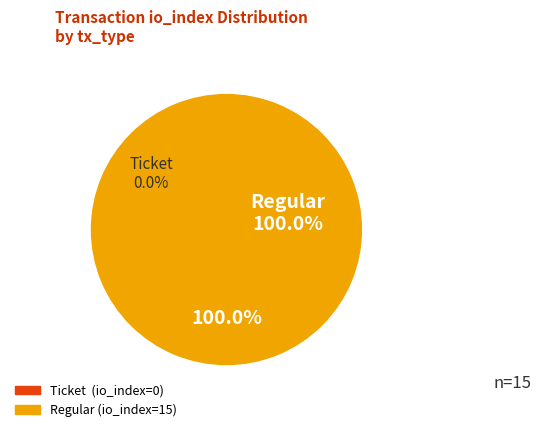

How many segments does this pie chart have?

2